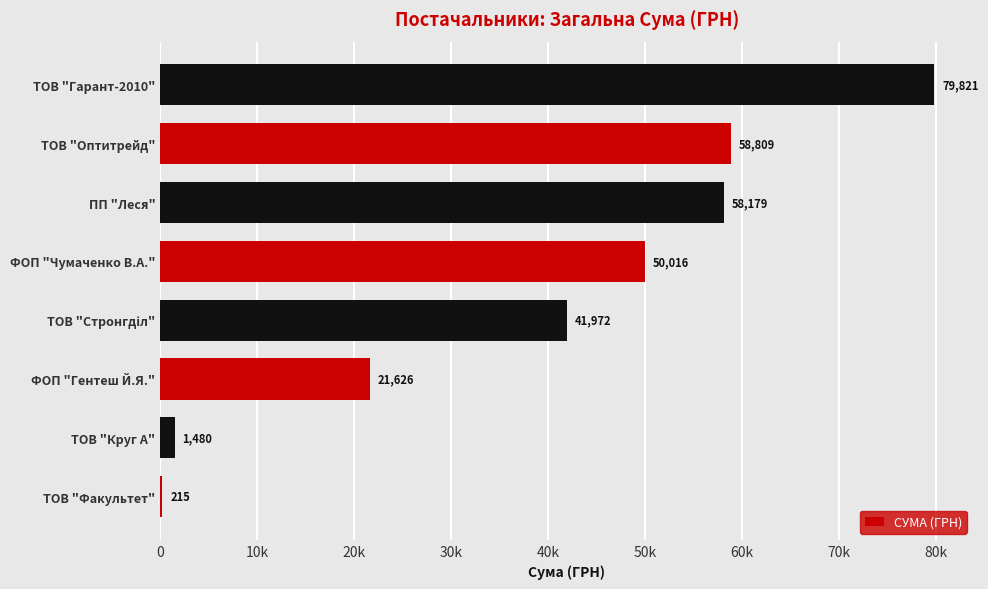

Are the bars horizontal?

Yes